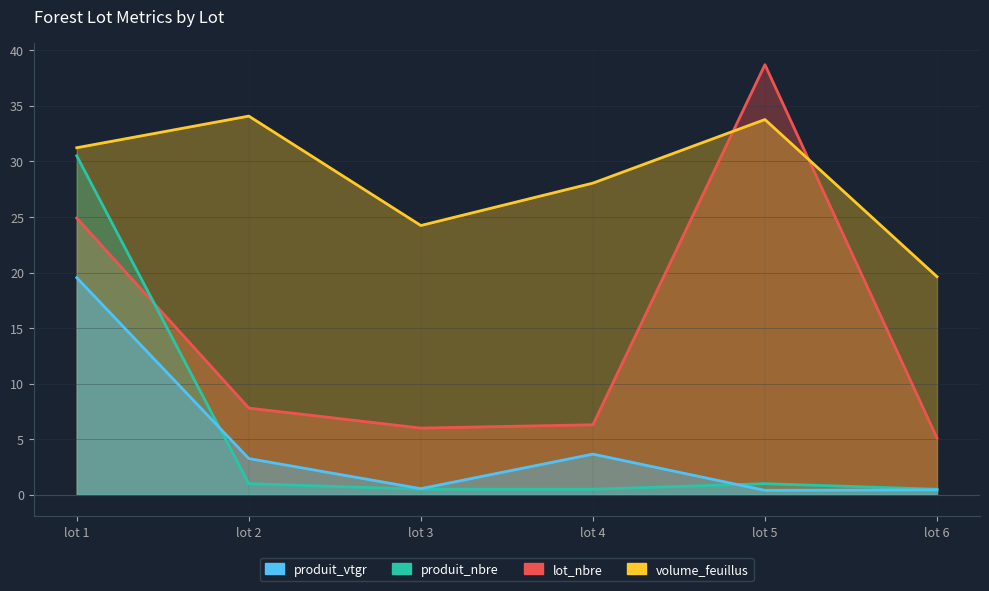

What is the sum of all produit_vtgr values?

27.8